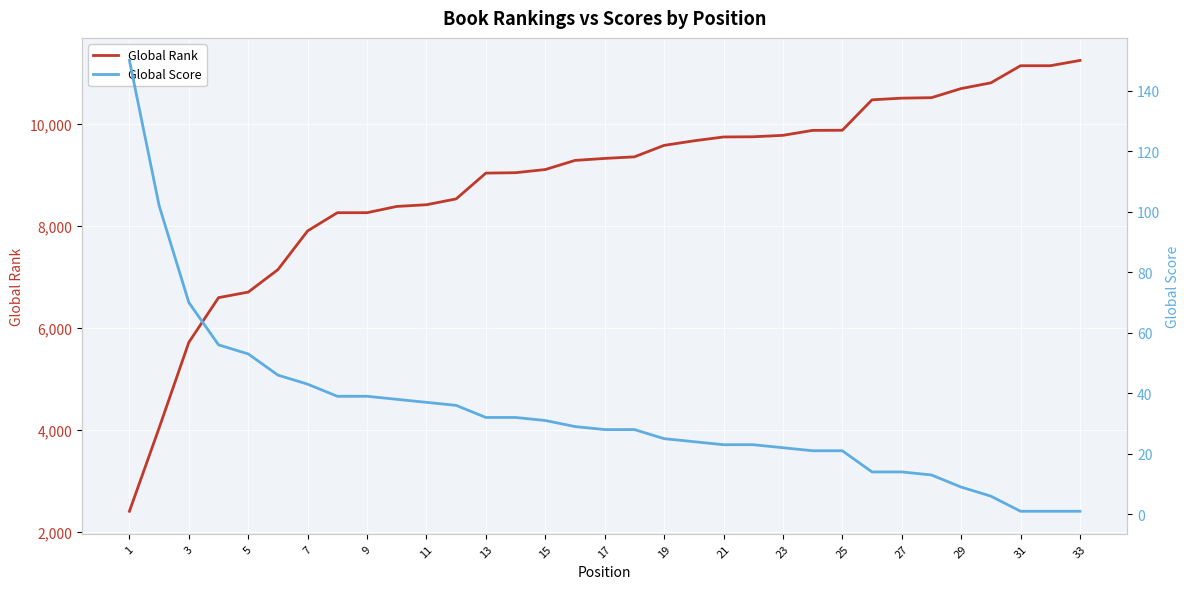

What are all the series names shown in the legend?

Global Rank, Global Score